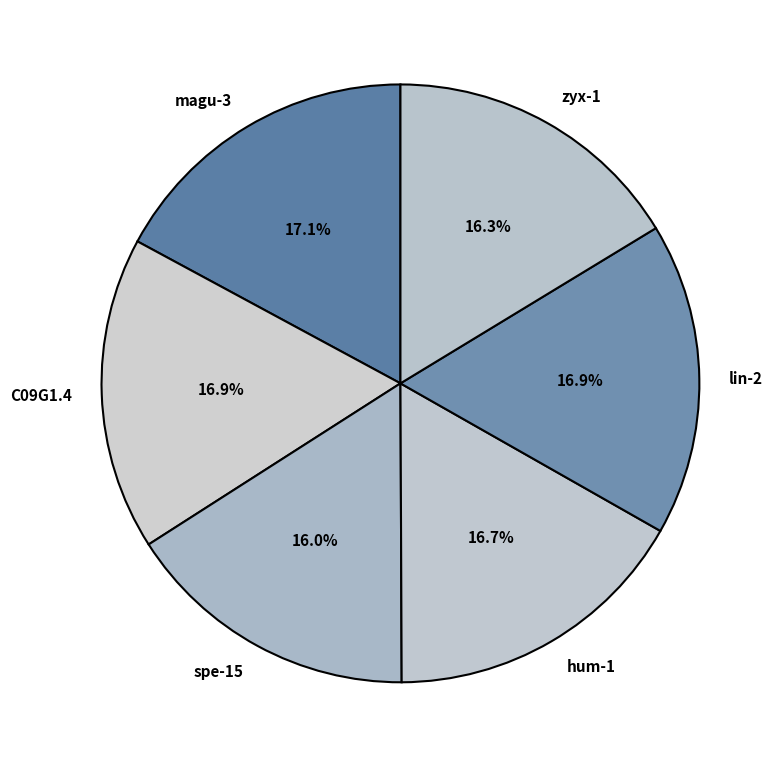

Is zyx-1 the majority of the pie?

No